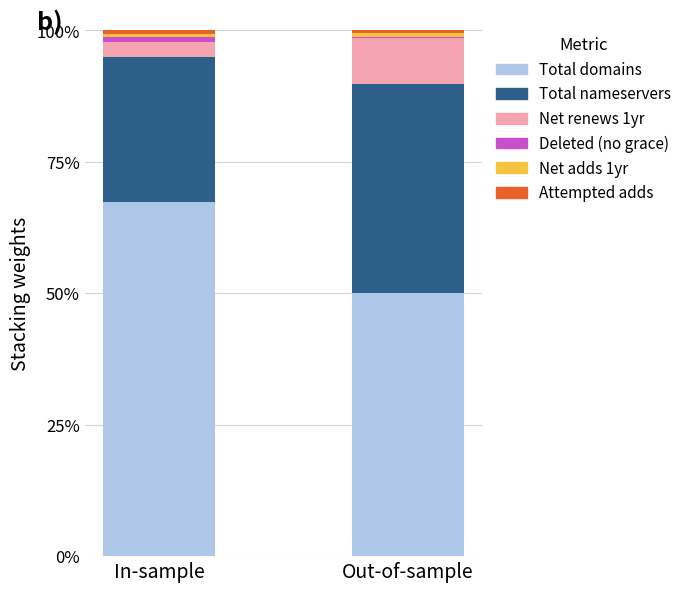

What is the maximum value for Total domains?

67.5